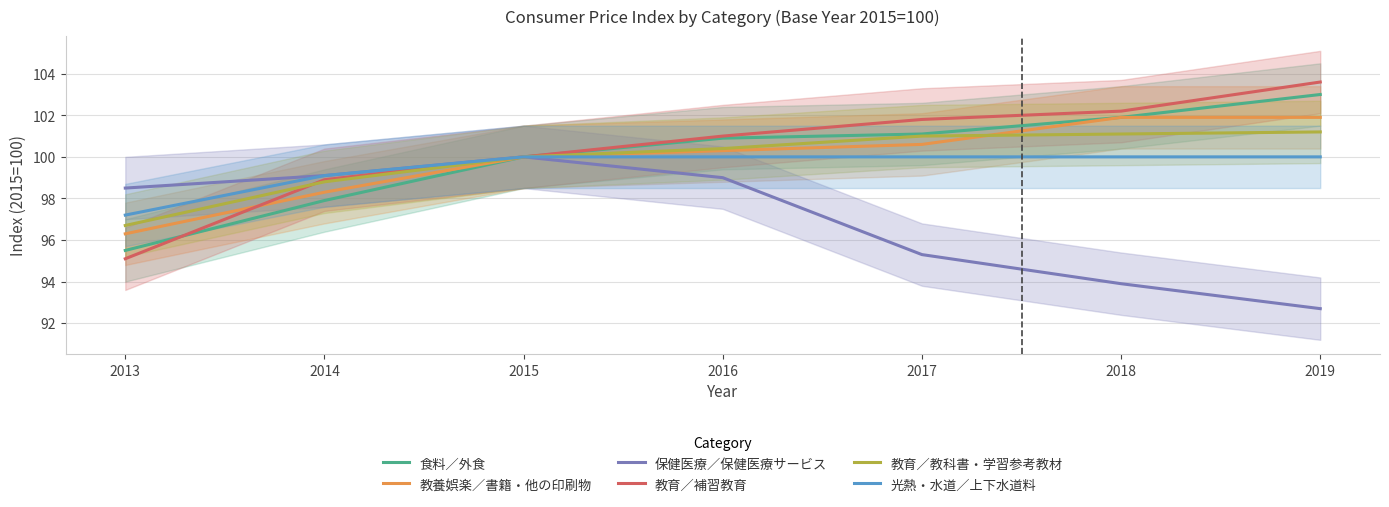

What are all the series names shown in the legend?

食料／外食, 教養娯楽／書籍・他の印刷物, 保健医療／保健医療サービス, 教育／補習教育, 教育／教科書・学習参考教材, 光熱・水道／上下水道料